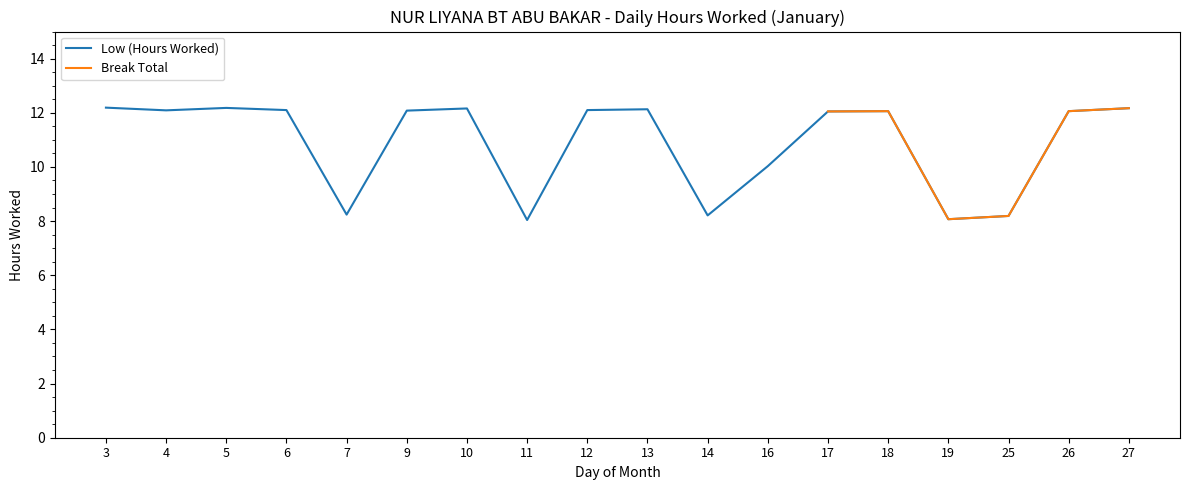

Where is the data nearest to the value 10?

16